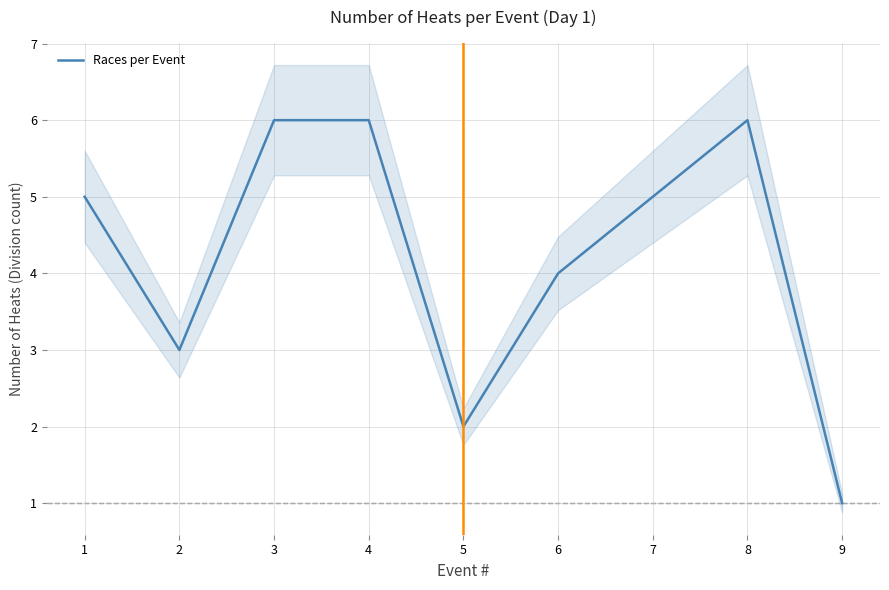

The value at 4 is 6. True or false?

True